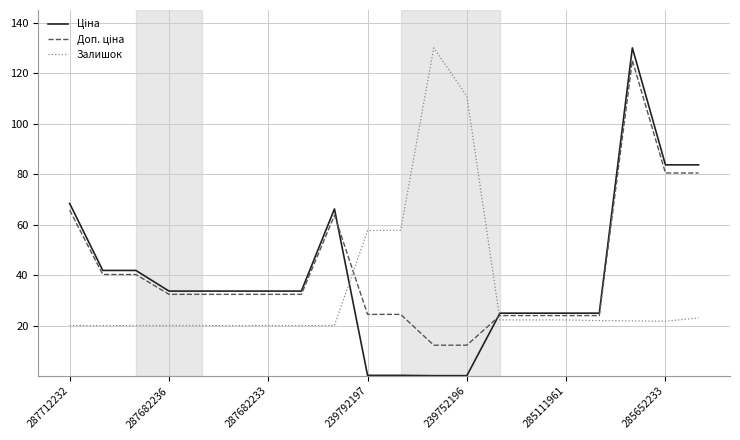

What is the maximum value shown in the chart?

130.0